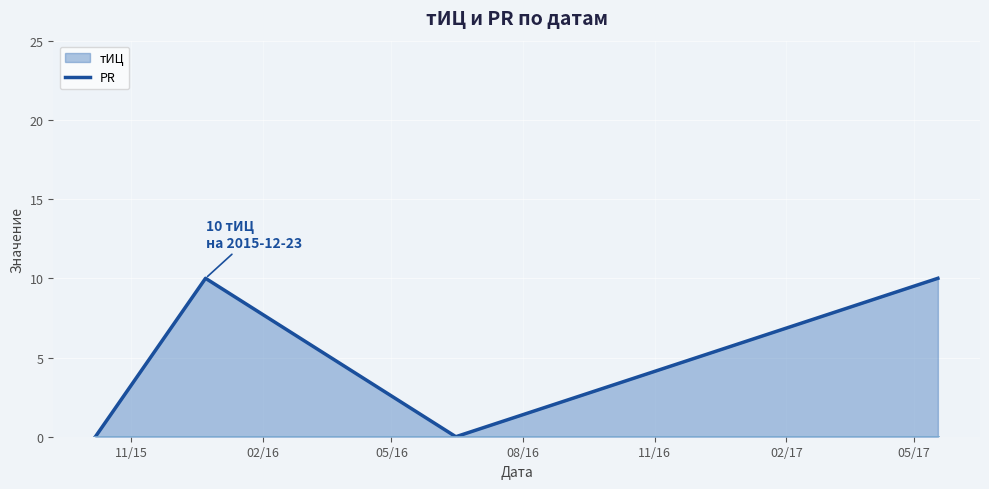

Rank the series by their maximum value, from lowest to highest.

PR (линия), тИЦ (линия)